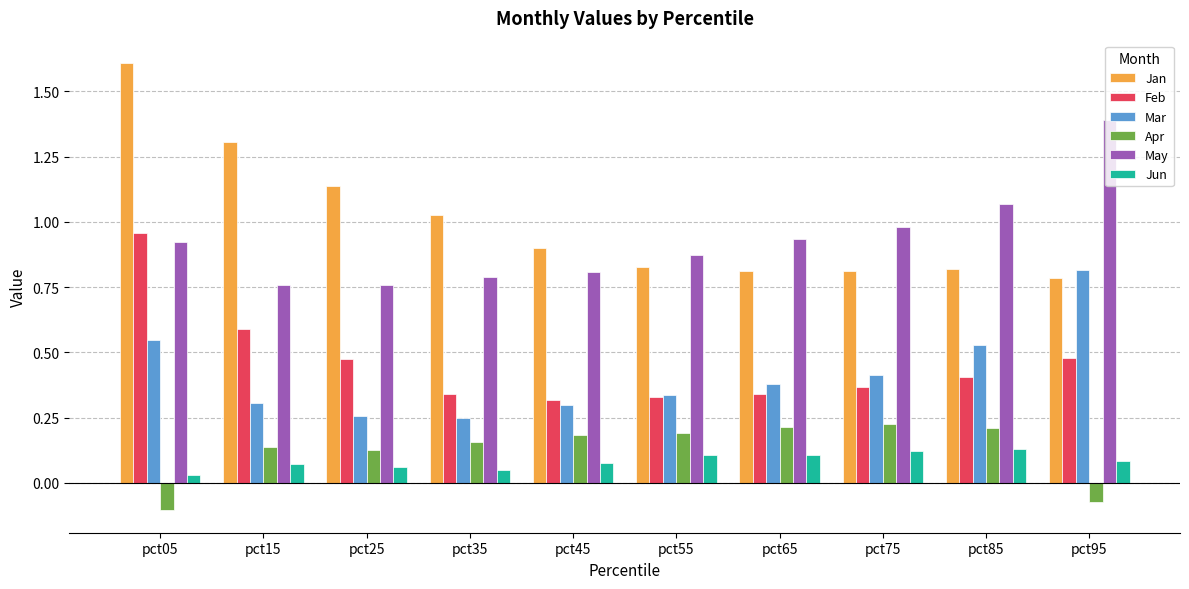

The value of May at pct55 is 1.4. True or false?

False